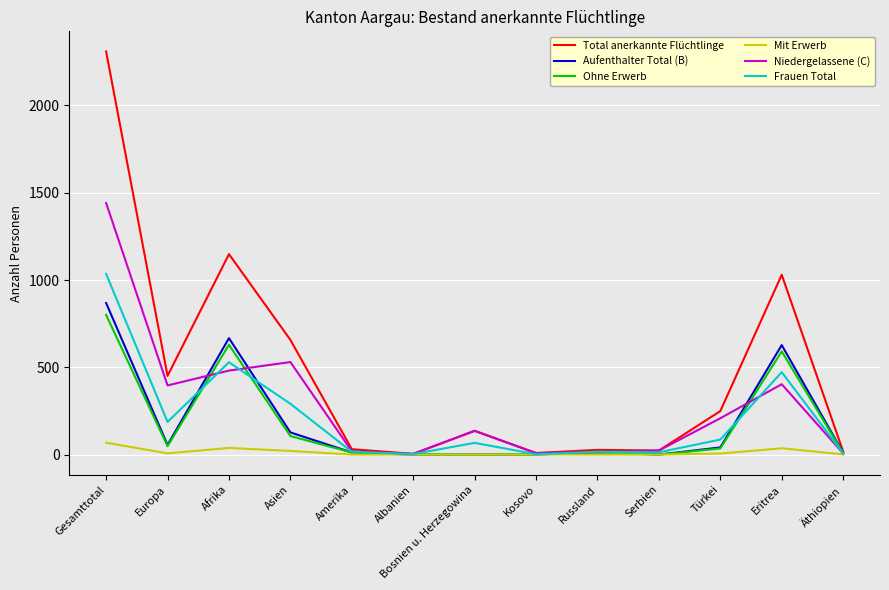

Which category has the highest value in the Ohne Erwerb series?

Gesamttotal